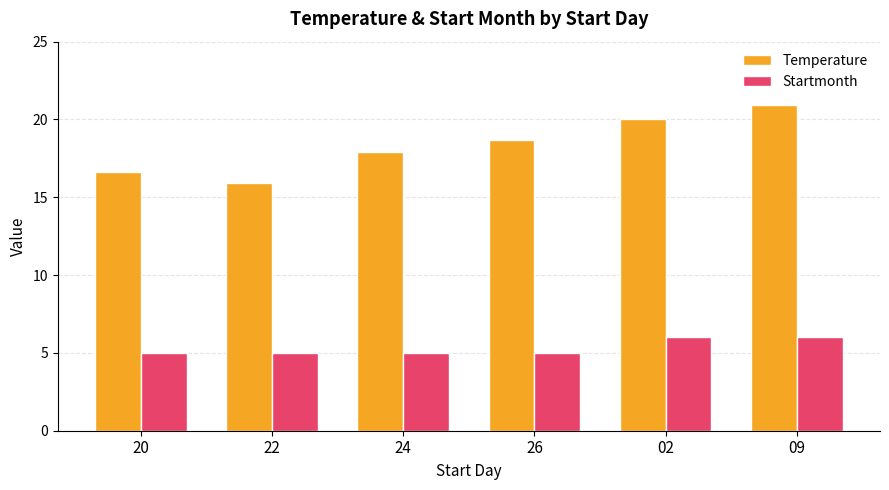

Read the Temperature value at 09.

20.9